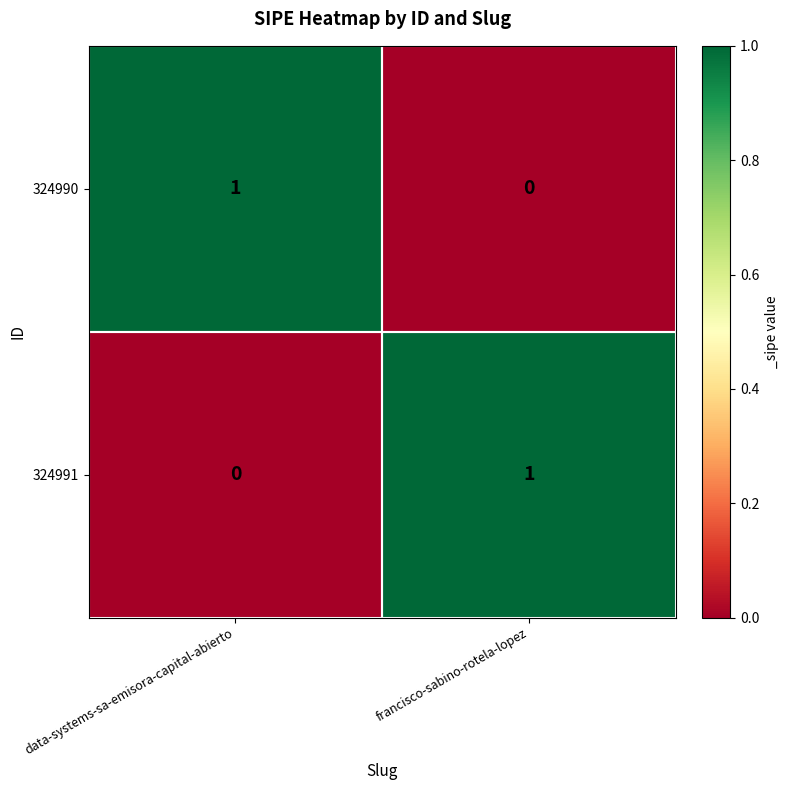

The 324991 series shows 0 at data-systems-sa-emisora-capital-abierto. True or false?

True